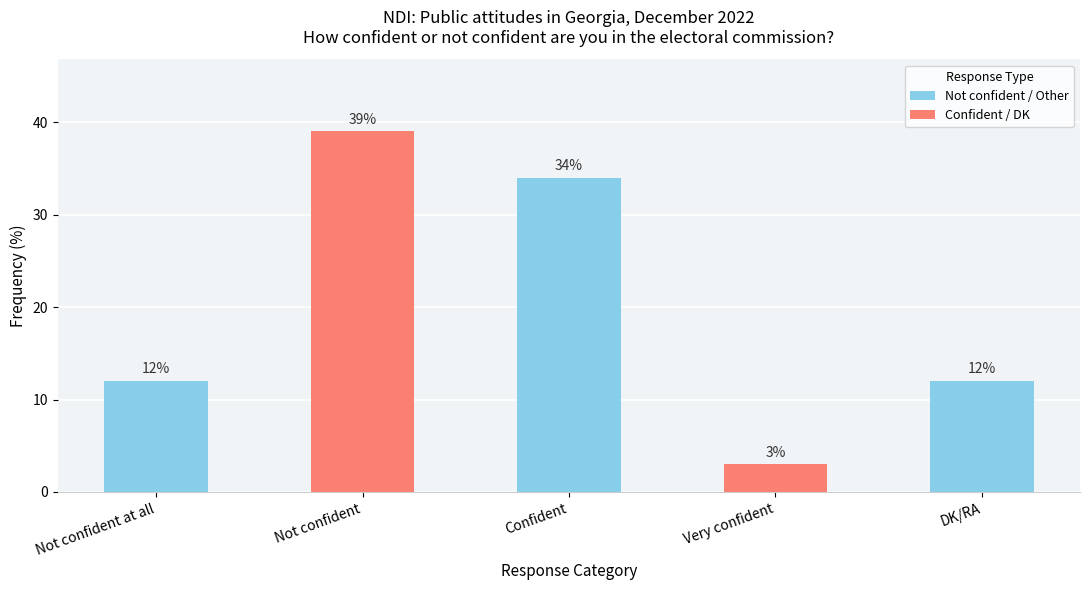

What position from the right is Very confident?

2